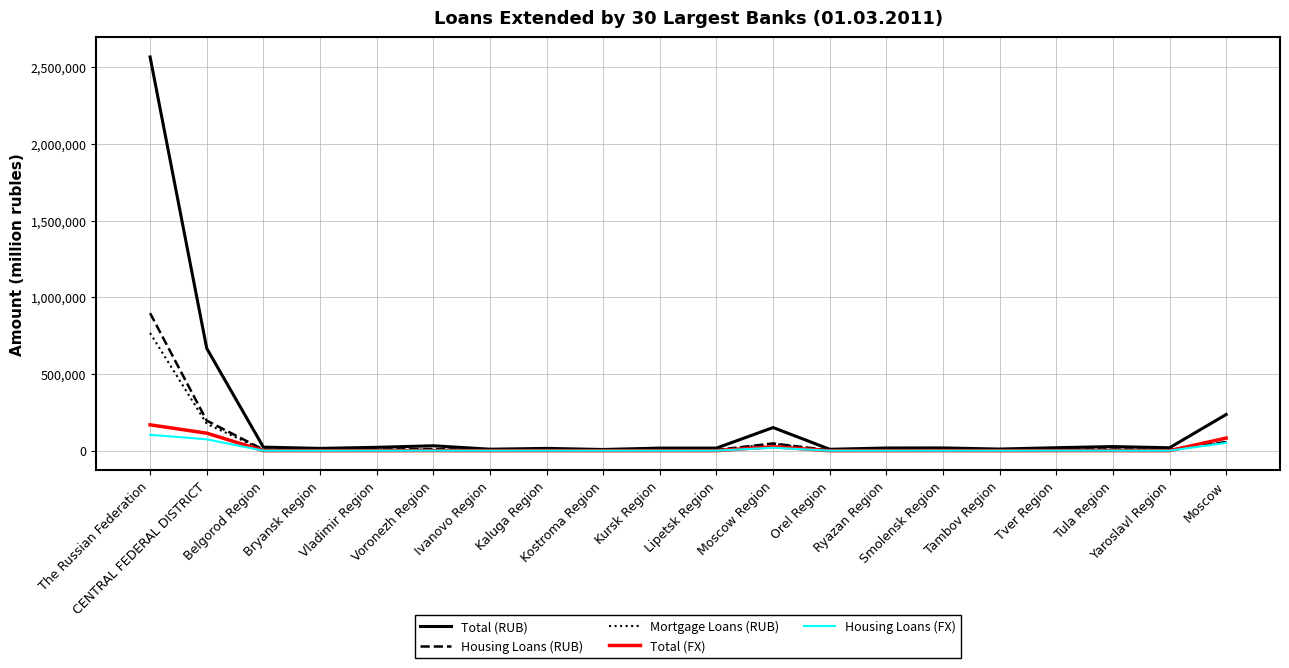

What is the total value across all series at Ryazan Region?

30067